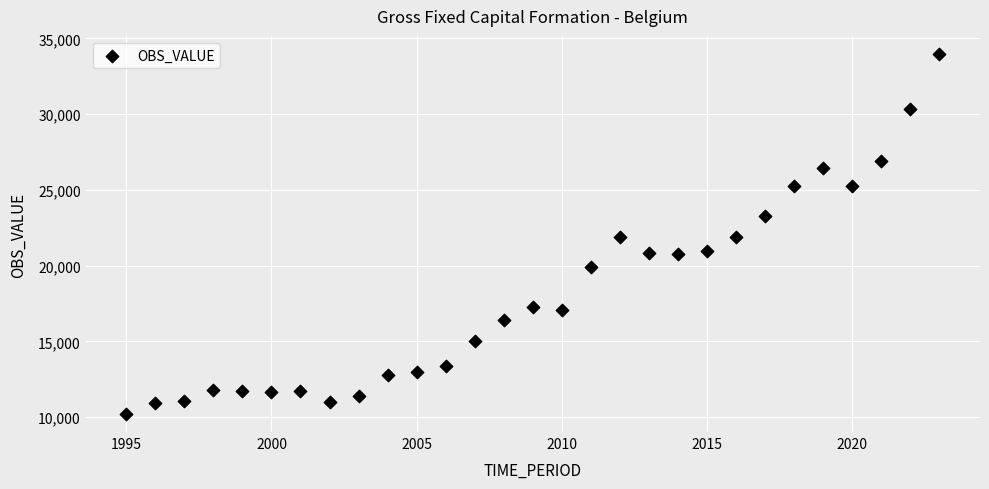

What is the range of Y values (max minus min)?

23782.3